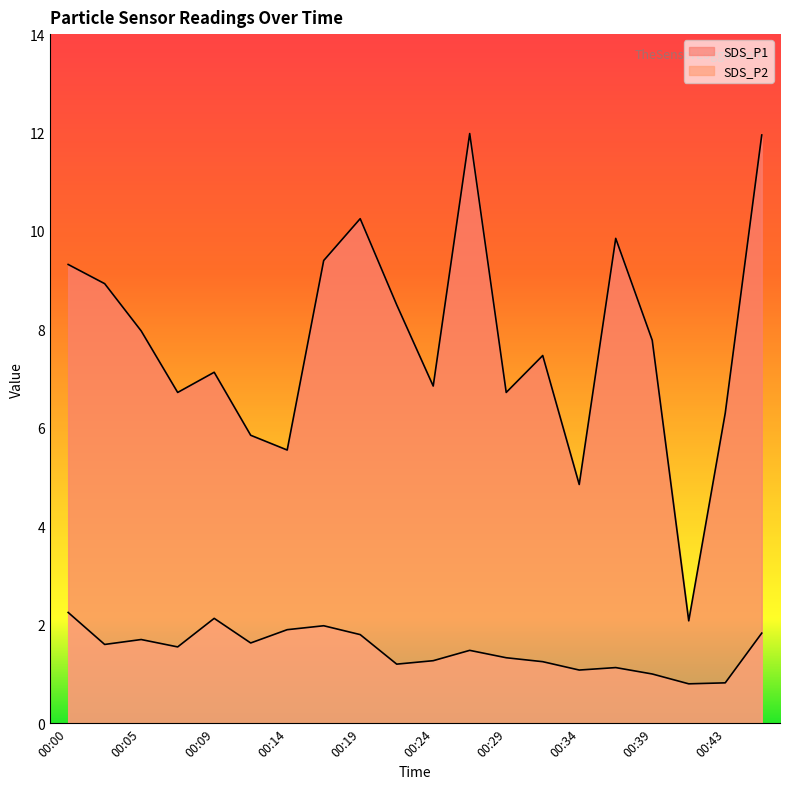

How many data points in SDS_P1 are above 7?

12